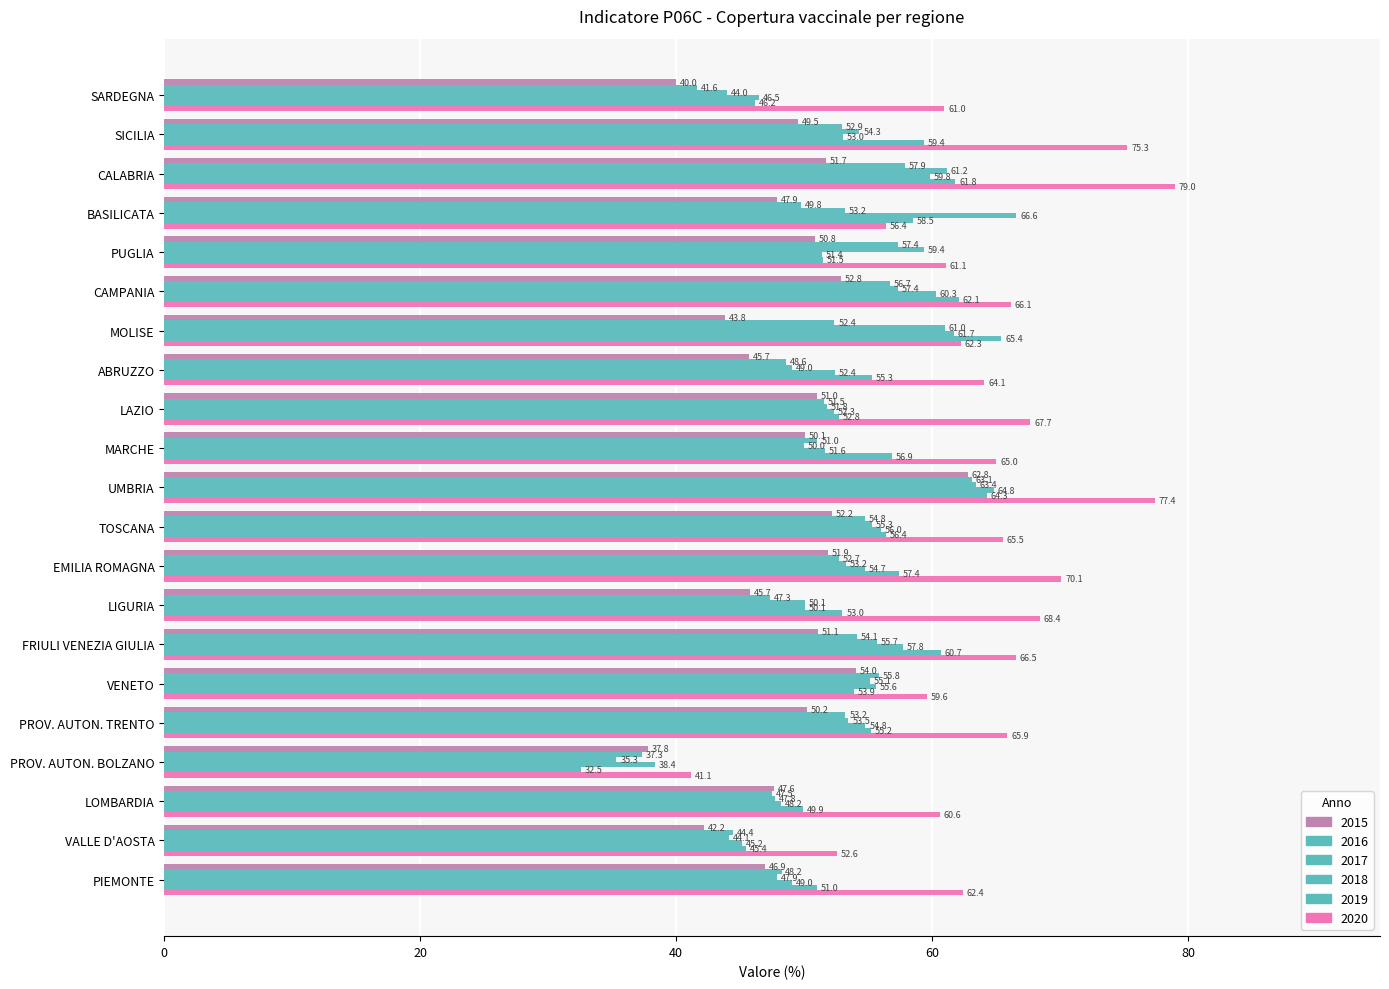

What is the difference between the highest and lowest values at UMBRIA?

14.6